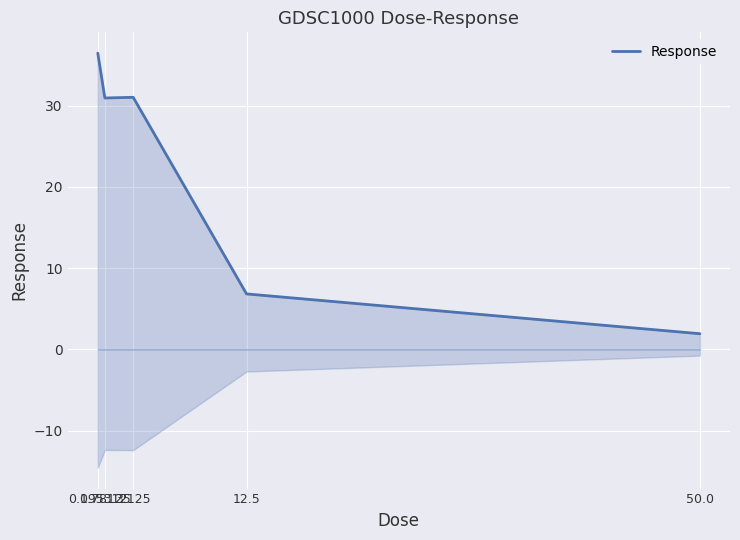

At which category does the data reach its first local valley?

0.78125